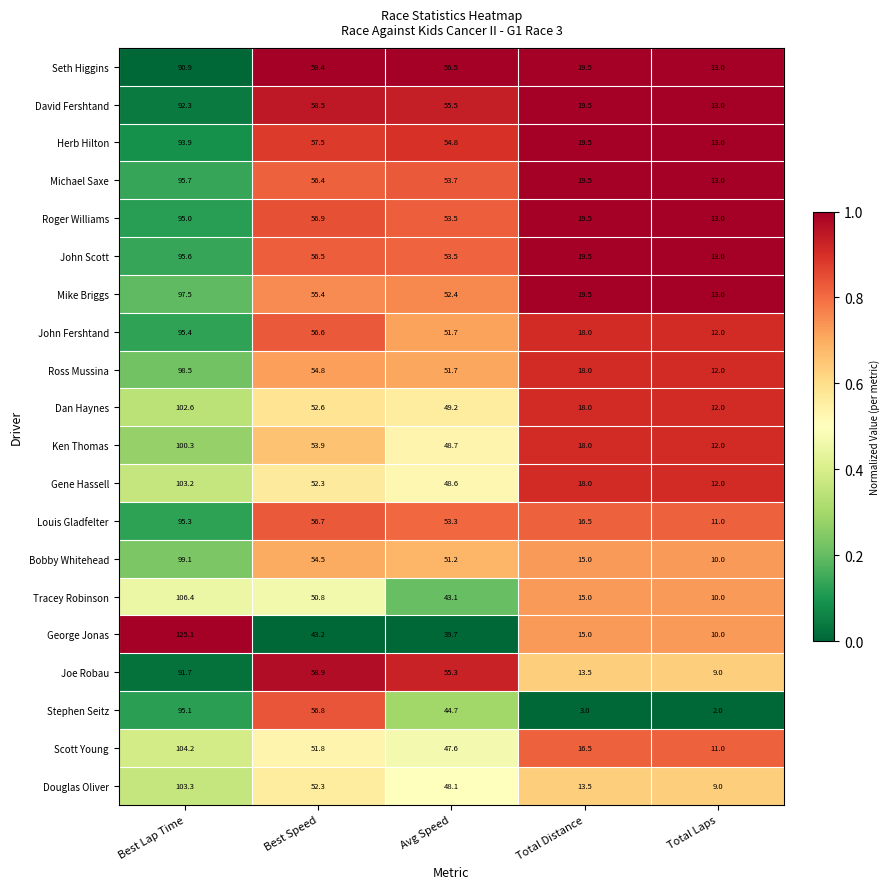

Rank the series at Best Lap Time from highest to lowest value.

George Jonas, Tracey Robinson, Scott Young, Douglas Oliver, Gene Hassell, Dan Haynes, Ken Thomas, Bobby Whitehead, Ross Mussina, Mike Briggs, Michael Saxe, John Scott, John Fershtand, Louis Gladfelter, Stephen Seitz, Roger Williams, Herb Hilton, David Fershtand, Joe Robau, Seth Higgins